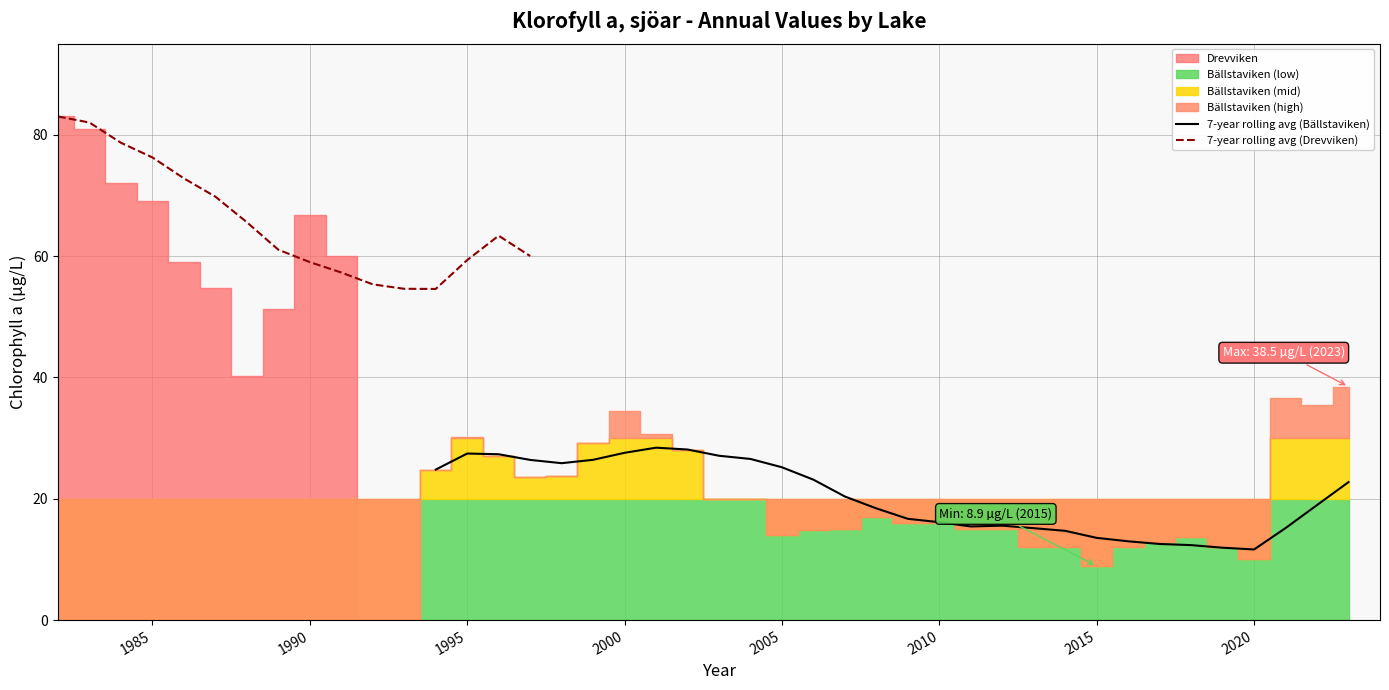

The value of Drevviken at 3 is 69.0. True or false?

True